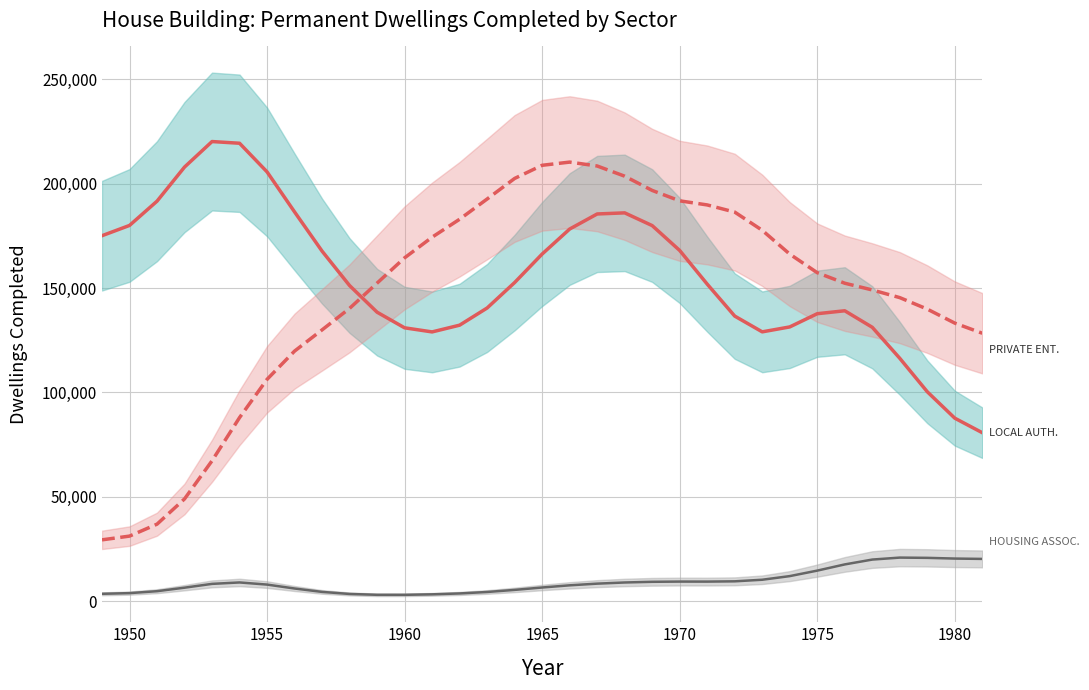

True or false: Local Authorities (trend) and Housing Associations (trend) intersect in this chart.

False